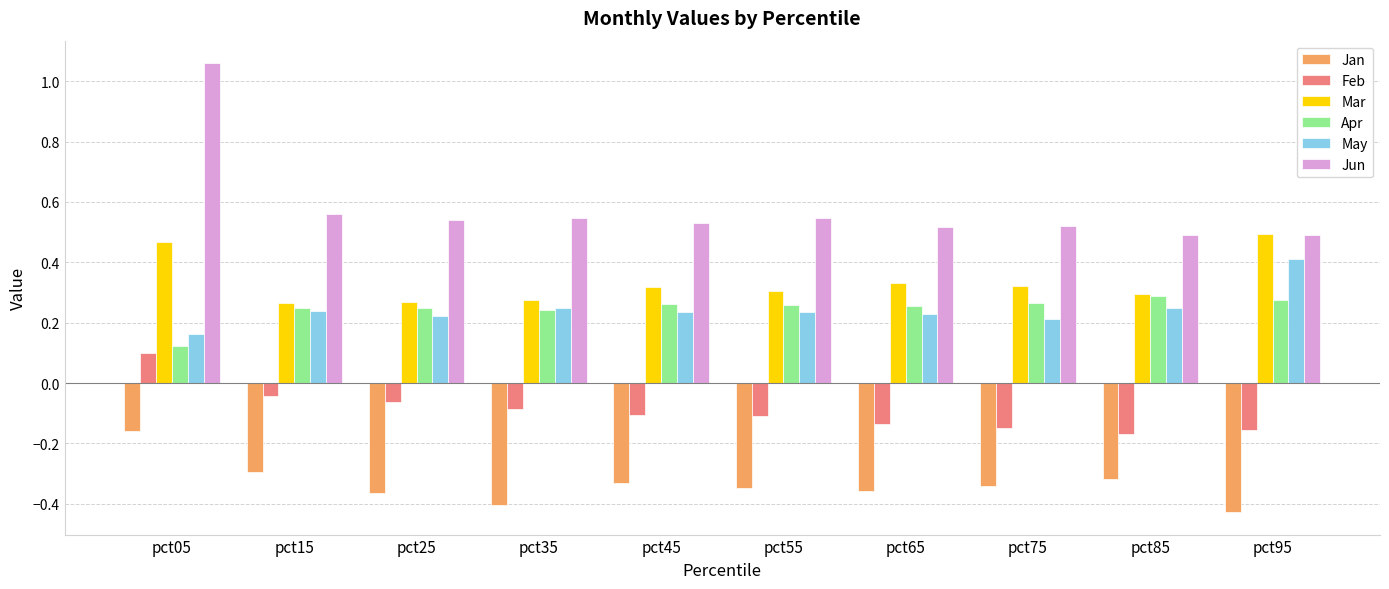

Which series changed the most between pct05 and pct65?

Jun